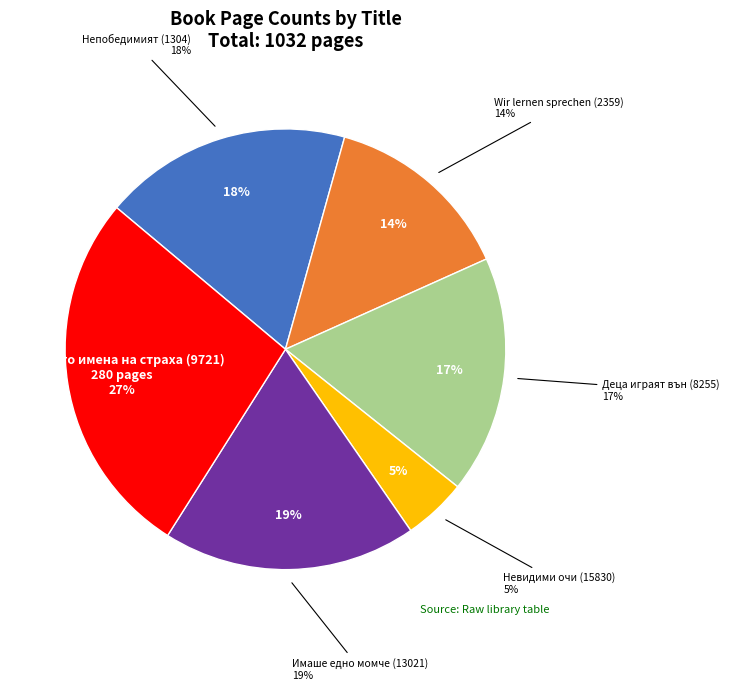

Is Многото имена на страха (9721) the majority of the pie?

No